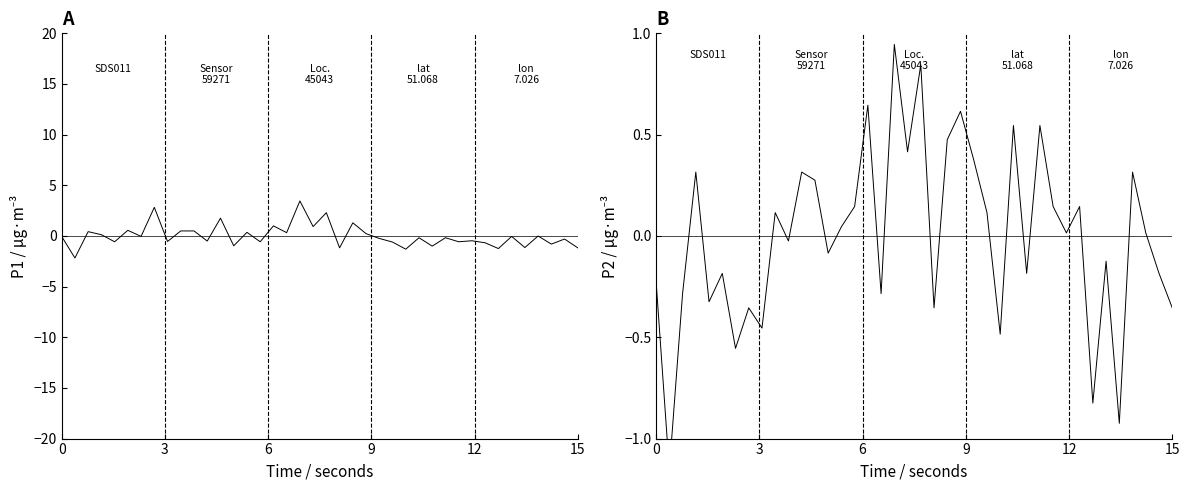

Where do P2 and P1 first cross each other?

0 and 3